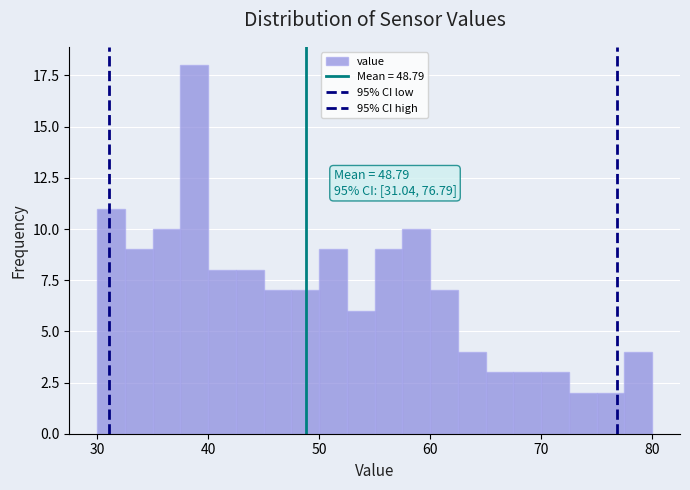

Around what value on the x-axis is the tallest bar? Give the approximate position of its centre, as read against the axis.

39